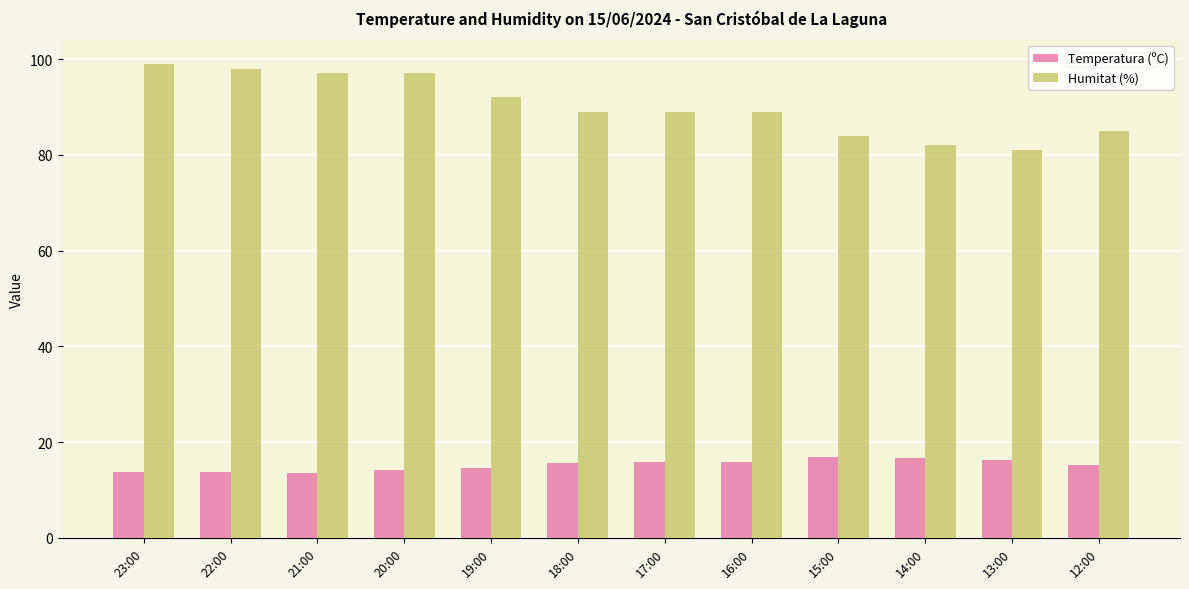

Are the bars horizontal?

No